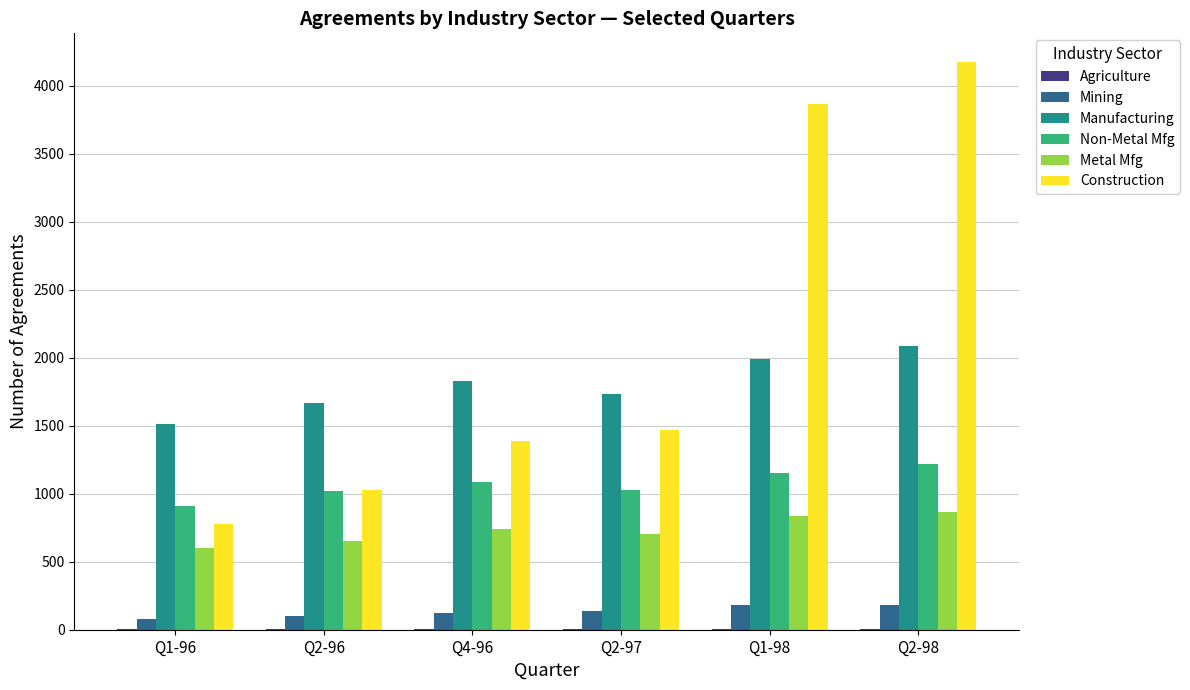

Which series has the largest total across all categories?

Construction